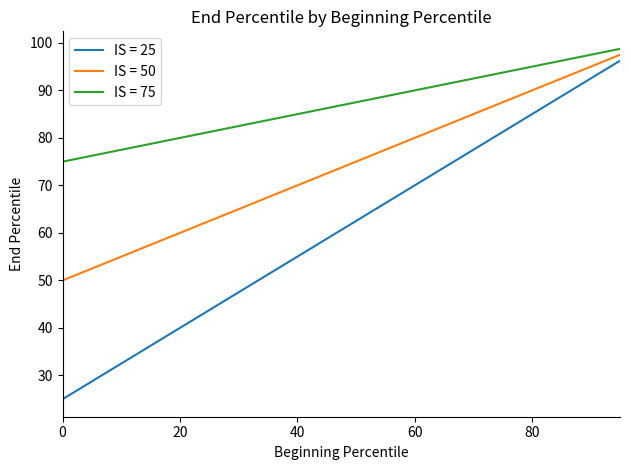

At which label is IS = 25 closest to 60?

45